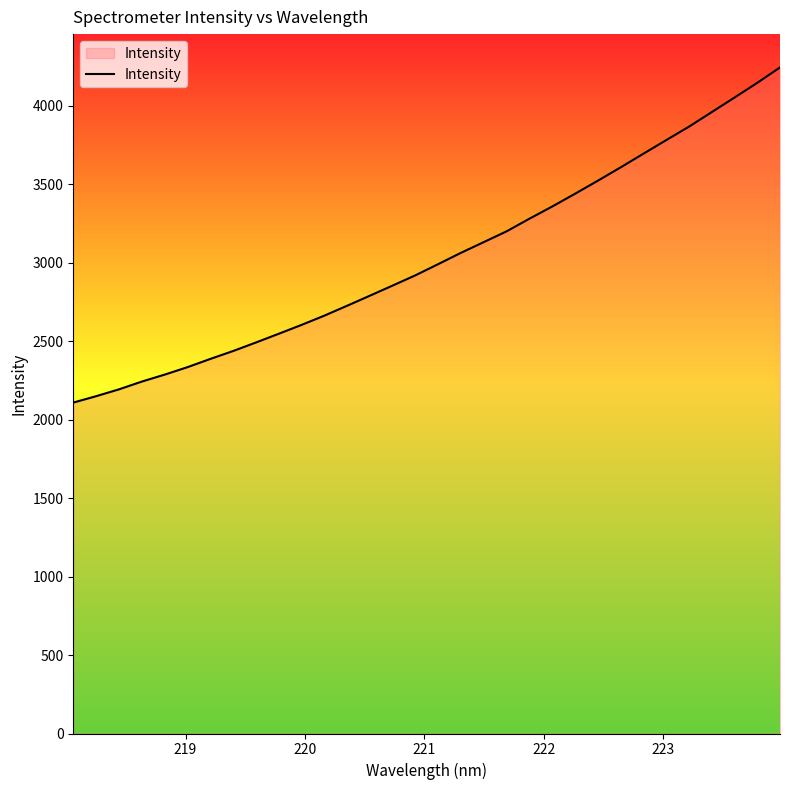

What is the greatest value displayed?

4243.6